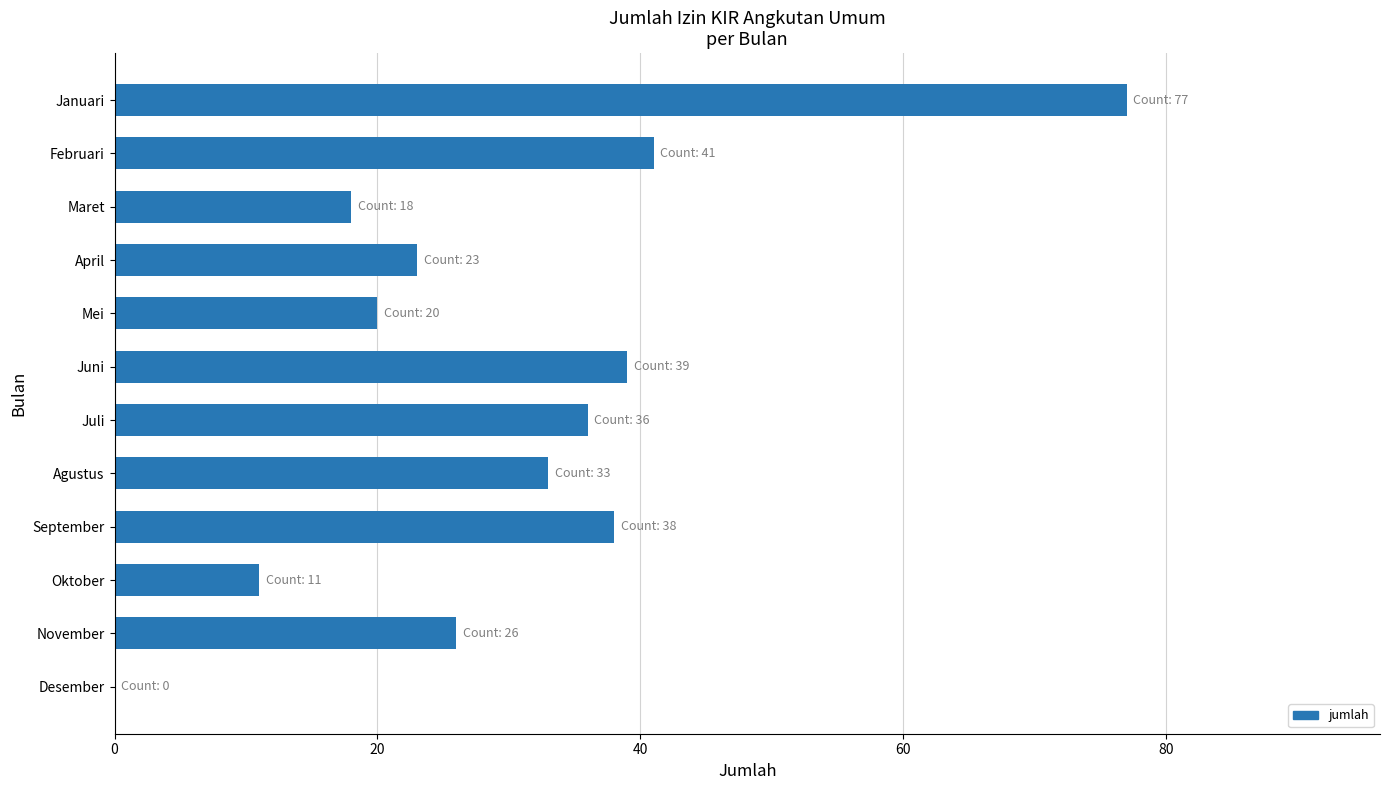

What is the sum of all values?

362